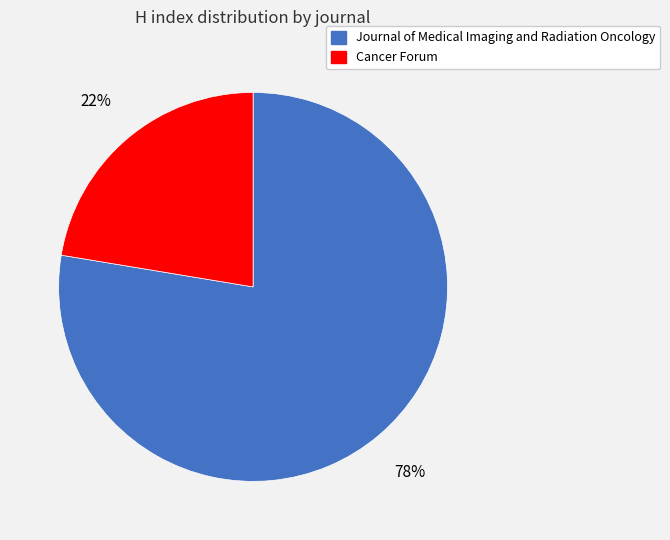

How many segments does this pie chart have?

2